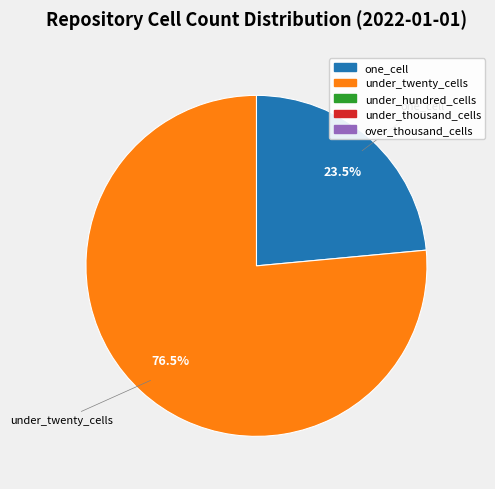

Does any single category account for the majority?

Yes